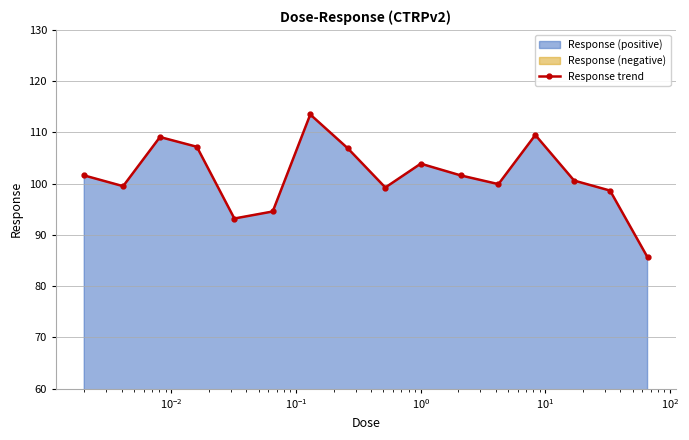

True or false: there are more than 0 points higher than both neighbors.

True